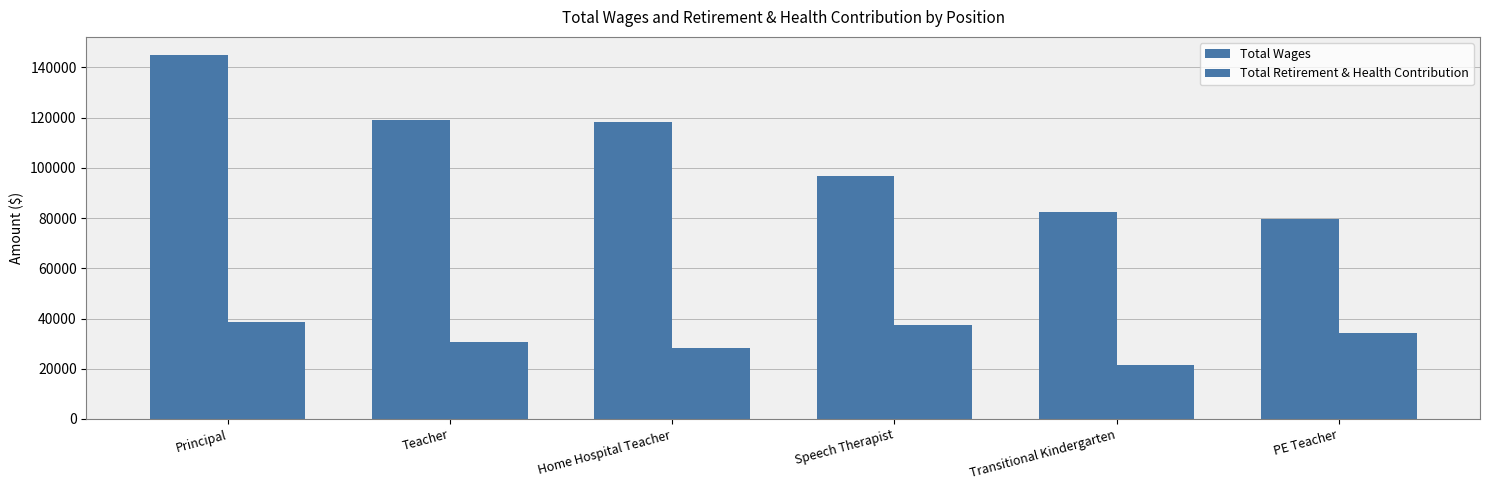

How many data points in Total Wages are less than 118431?

3